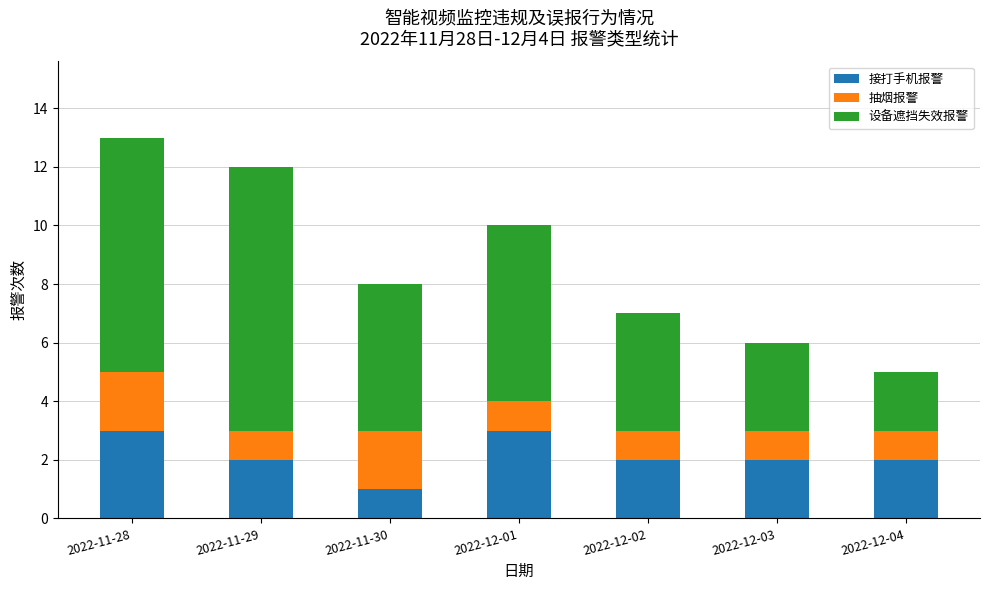

At which label does 接打手机报警 reach its minimum?

2022-11-30